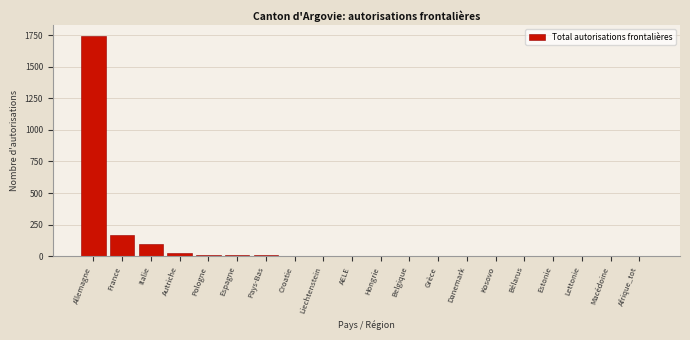

At which label is the value closest to 871?

France